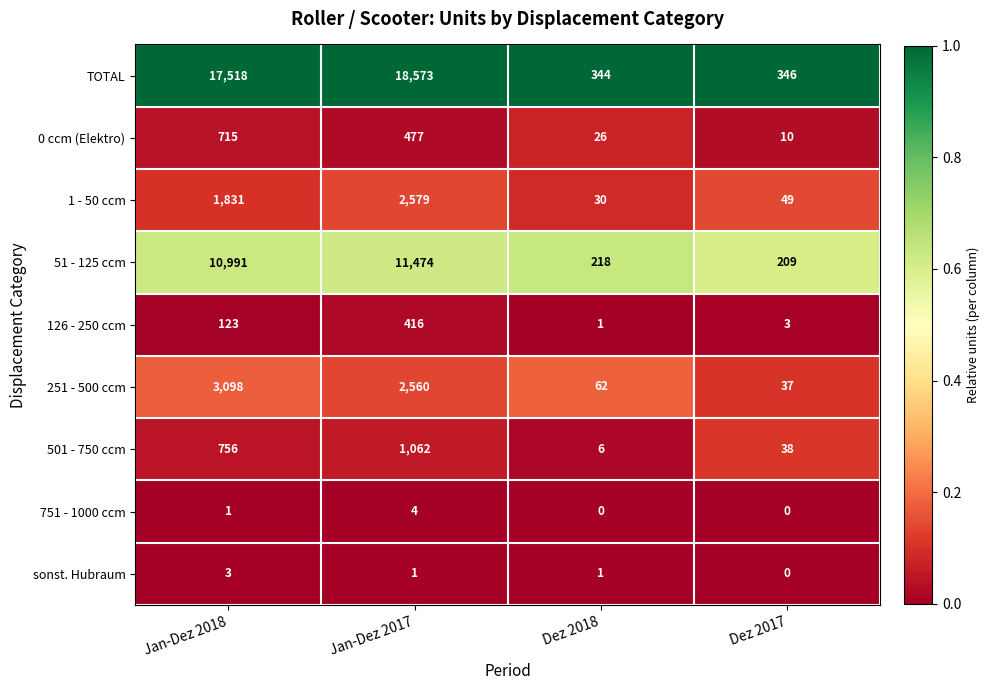

Is the value of TOTAL at Dez 2018 greater than the value of 126 - 250 ccm at Dez 2017?

Yes